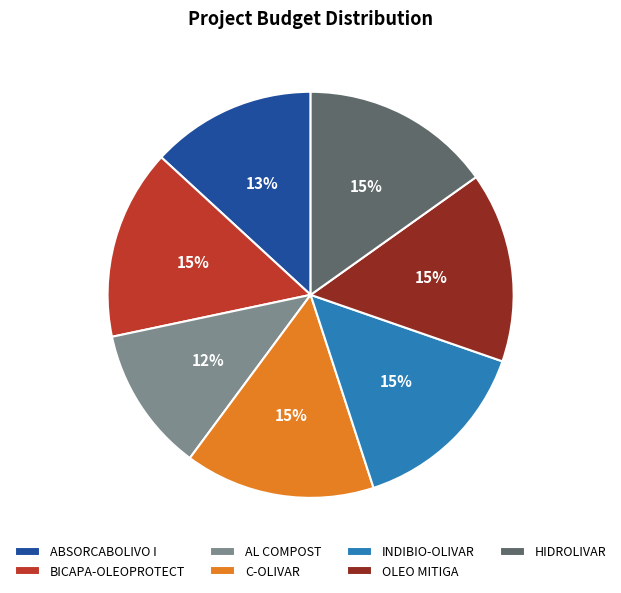

Which slice is the smallest?

AL COMPOST